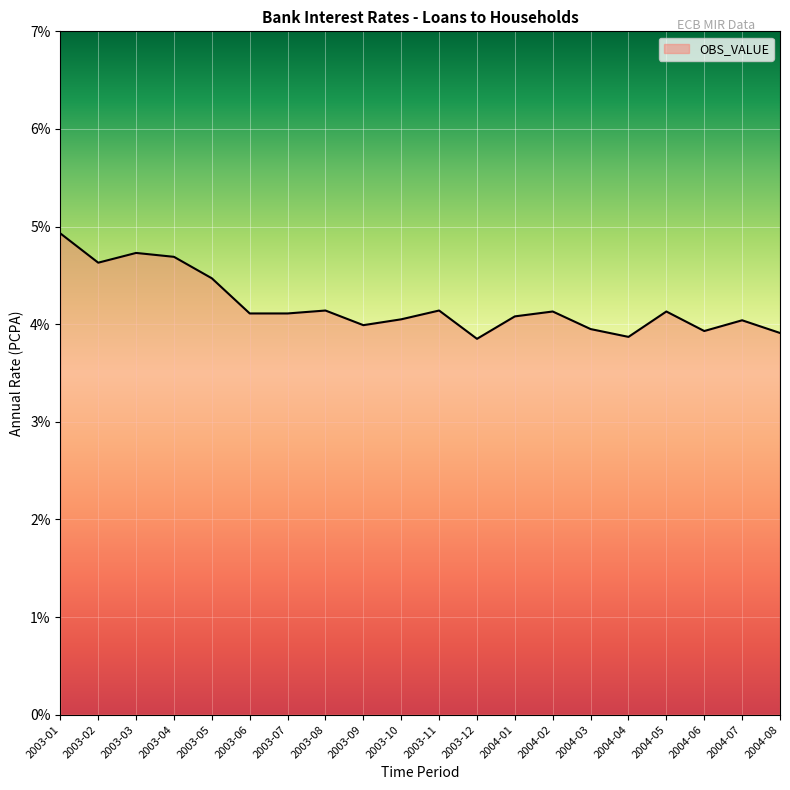

What is the maximum value shown in the chart?

4.9